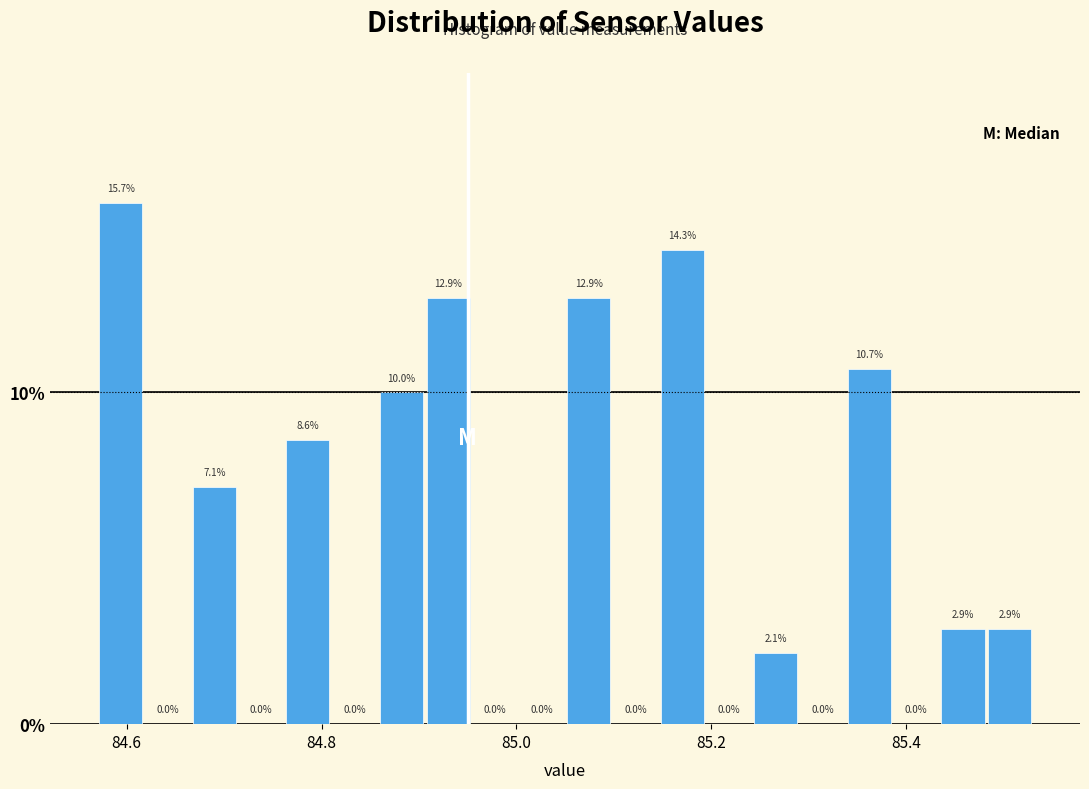

Read against the x-axis, roughly where is the centre of the tallest bar?

84.60